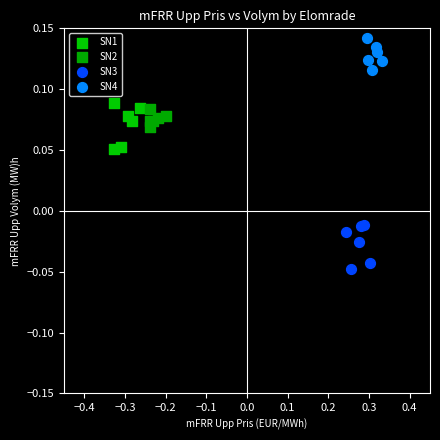

Which series reaches the minimum Y coordinate?

SN3